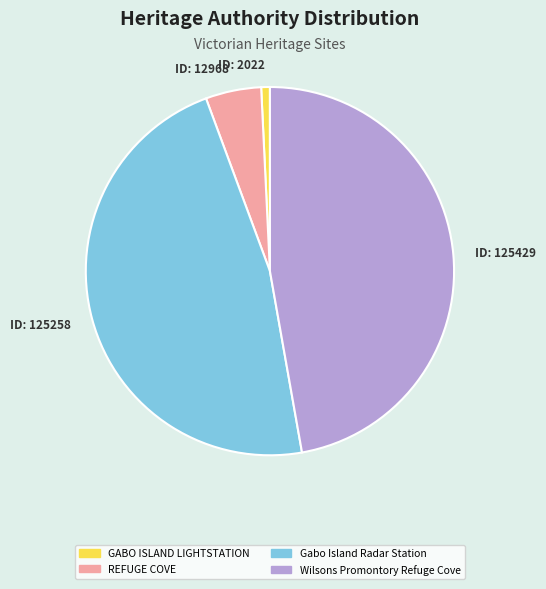

Count the number of slices in the pie.

4